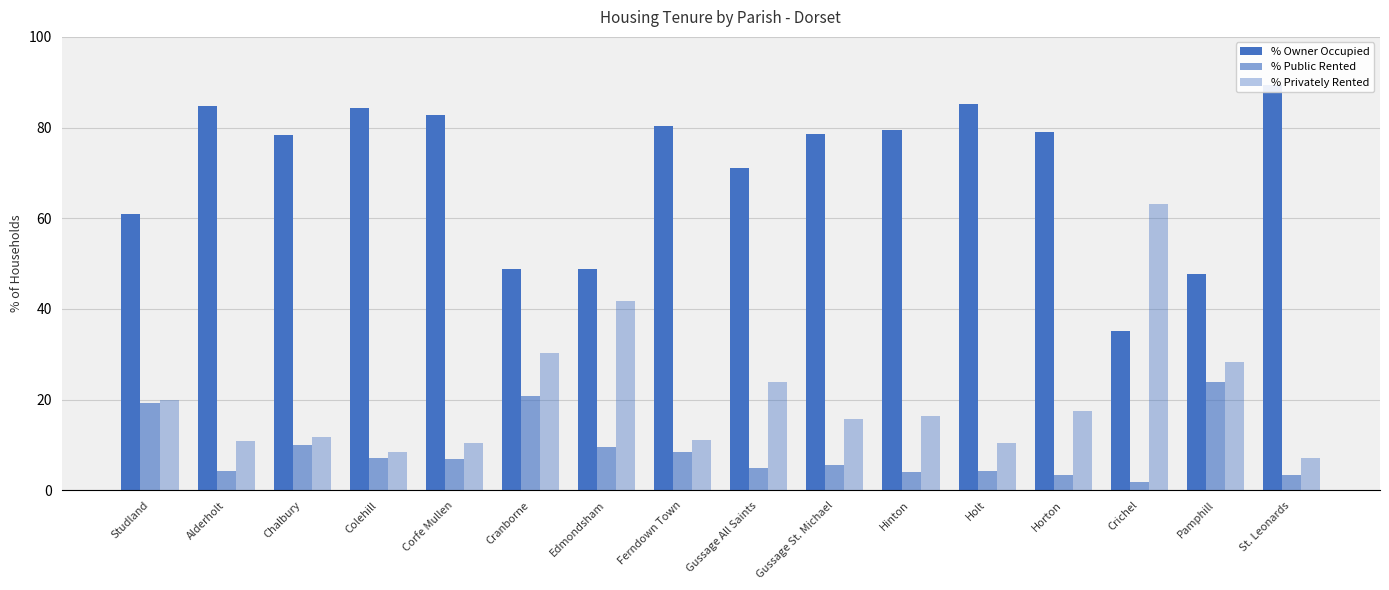

Which series has the widest spread of values?

% Privately Rented